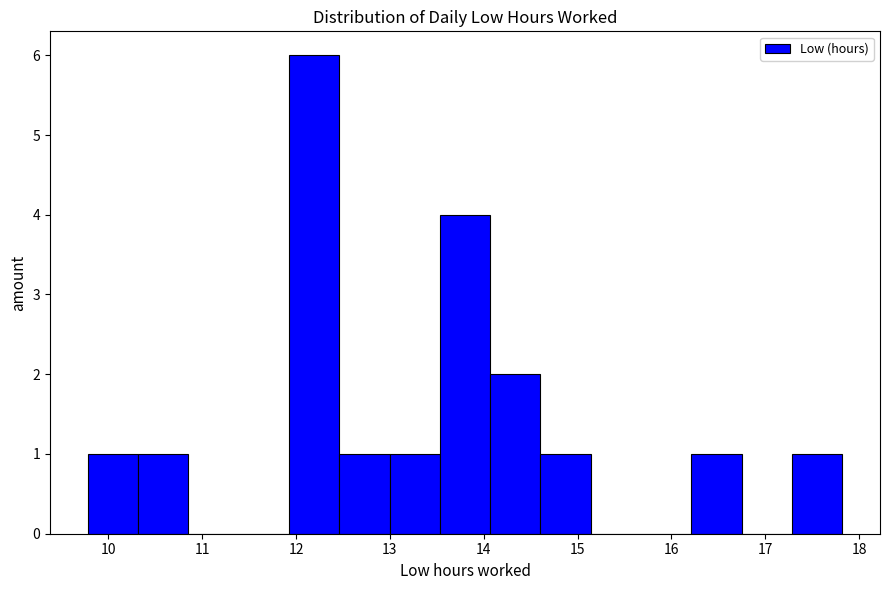

Reading left to right, list every bar in this chart as the range it spans on the x-axis followed by its height. Neither the bar edges nor the heights are printed on the chart, so give them approximately, as read against the axes.

9.8 to 10.3: 1
10.3 to 10.9: 1
10.9 to 11.4: 0
11.4 to 11.9: 0
11.9 to 12.5: 6
12.5 to 13.0: 1
13.0 to 13.5: 1
13.5 to 14.1: 4
14.1 to 14.6: 2
14.6 to 15.1: 1
15.1 to 15.7: 0
15.7 to 16.2: 0
16.2 to 16.7: 1
16.7 to 17.3: 0
17.3 to 17.8: 1